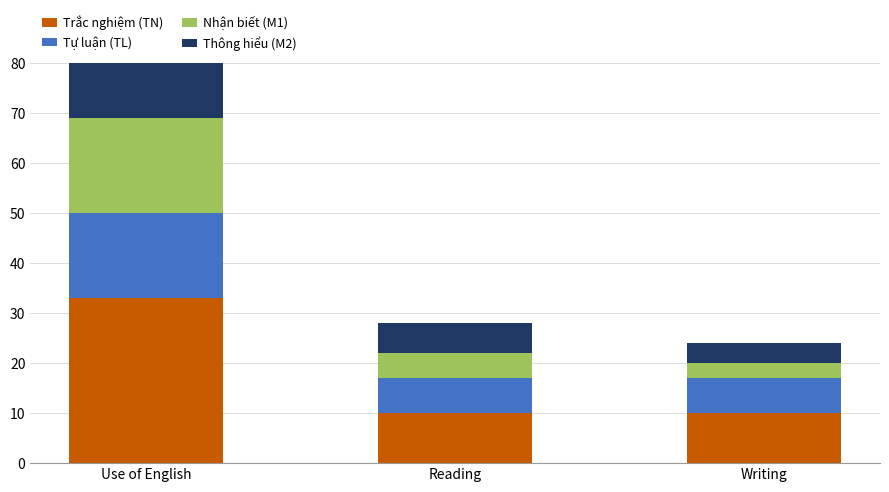

What is the average value of the Thông hiểu (M2) series?

10